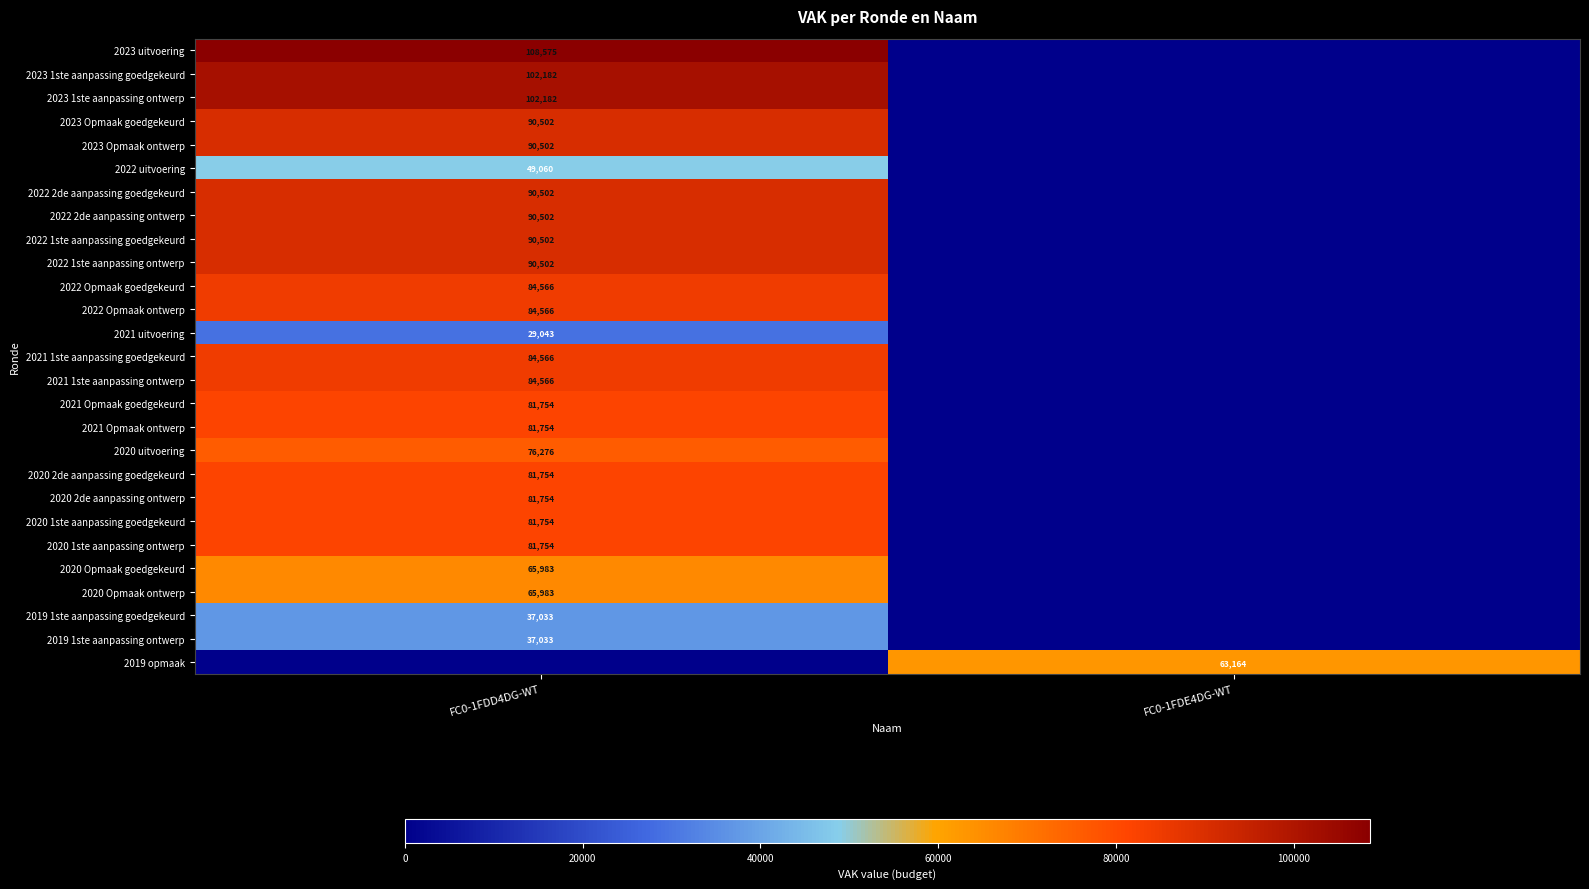

What is the difference between the highest and lowest values at FC0-1FDE4DG-WT?

63164